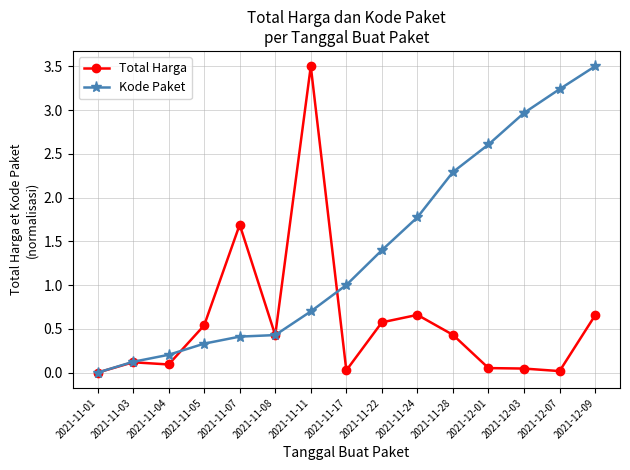

At which label does Kode Paket reach its minimum?

2021-11-01